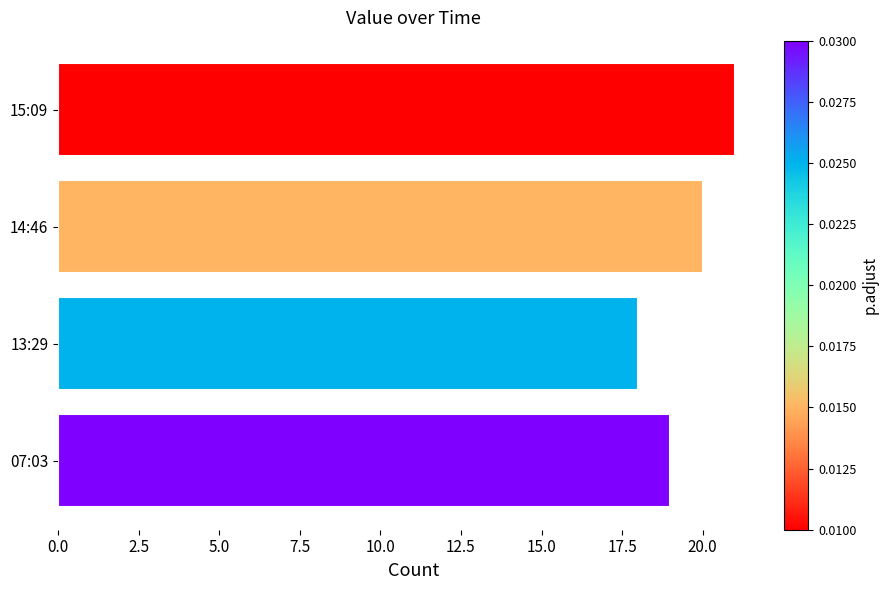

How many bars are there in total?

4